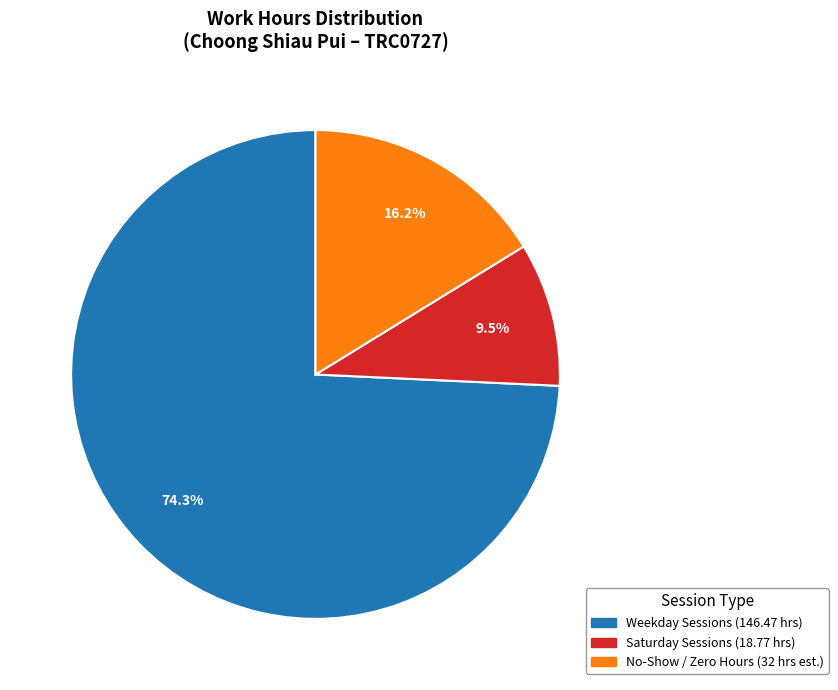

Is there a majority slice in this chart?

Yes